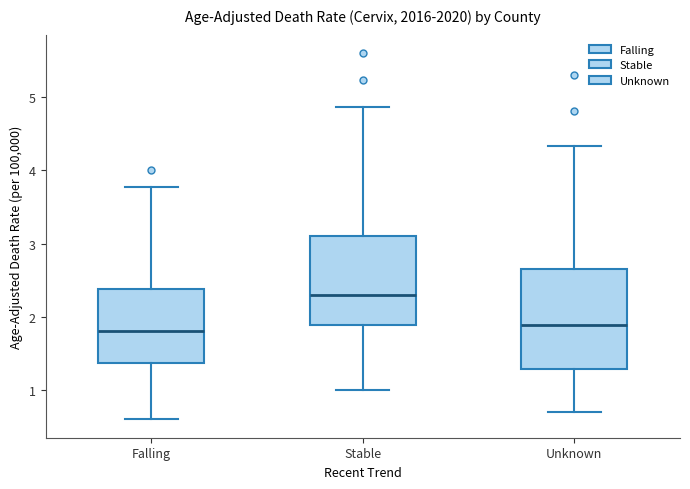

Reading left to right, read every box against the y-axis: the position of its median line, the range the box covers, and the ends of its whiskers. The values are not printed on the chart, so give them approximately, as read against the axis.

Falling: median 1.8, box 1.4 to 2.4, whiskers 0.6 to 3.8
Stable: median 2.3, box 1.9 to 3.1, whiskers 1.0 to 4.9
Unknown: median 1.9, box 1.3 to 2.6, whiskers 0.7 to 4.3